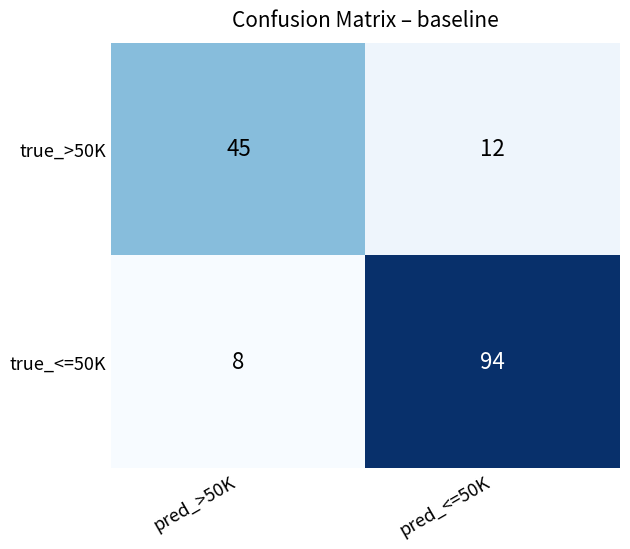

Which series changed the most between pred_>50K and pred_<=50K?

true_<=50K